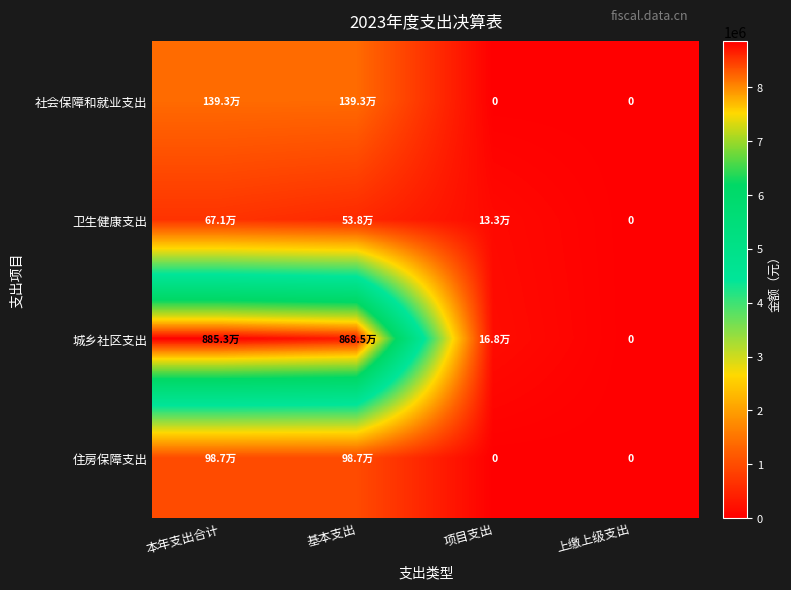

What is the difference between the maximum and minimum values in the 城乡社区支出 series?

8853350.7